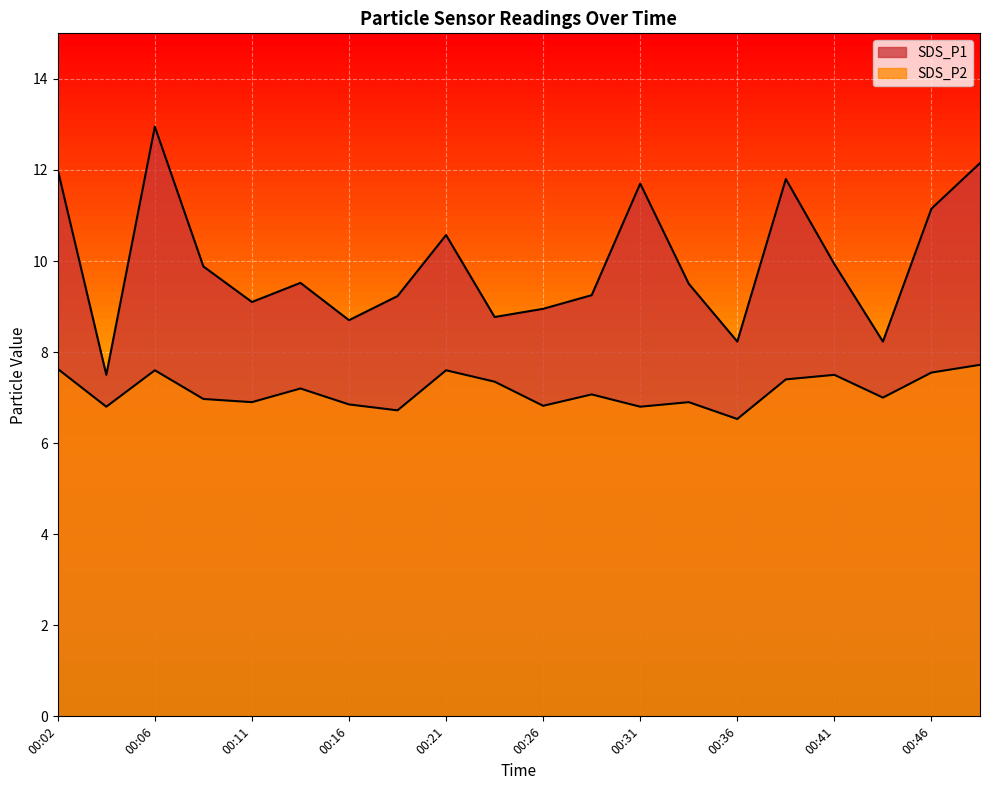

How many data points in SDS_P1 are less than 9?

6